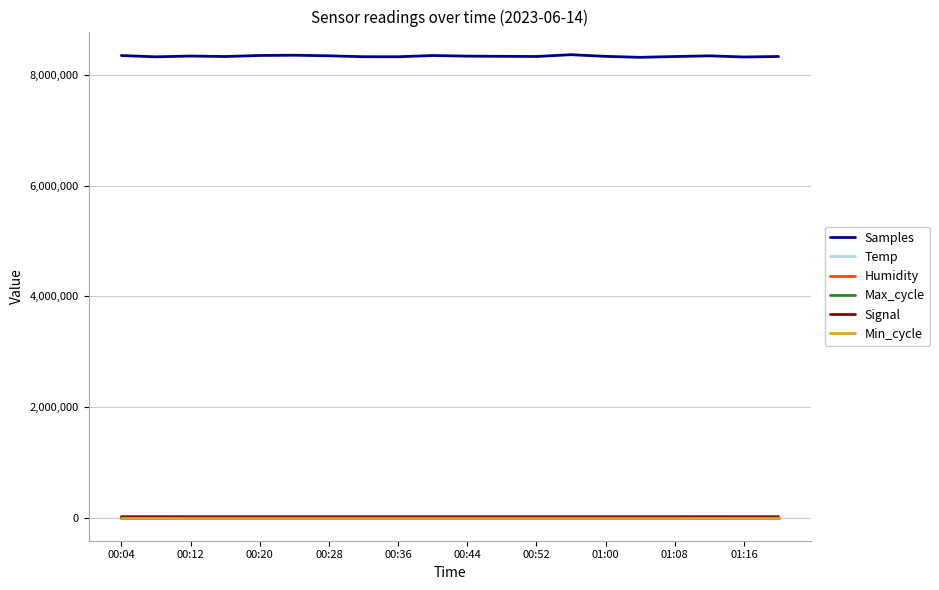

What is the minimum value for Samples?

8324486.0